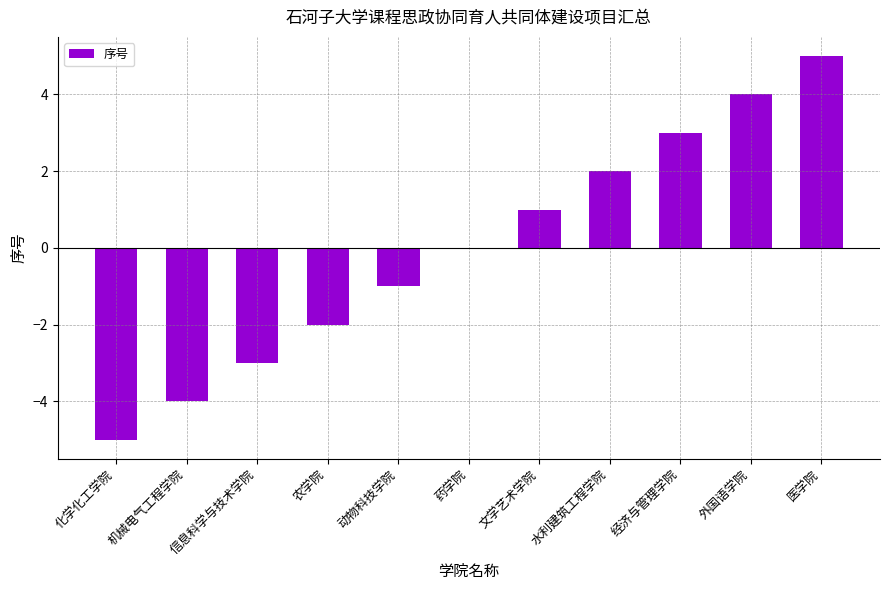

The chart shows a value of 5 at 医学院. True or false?

True